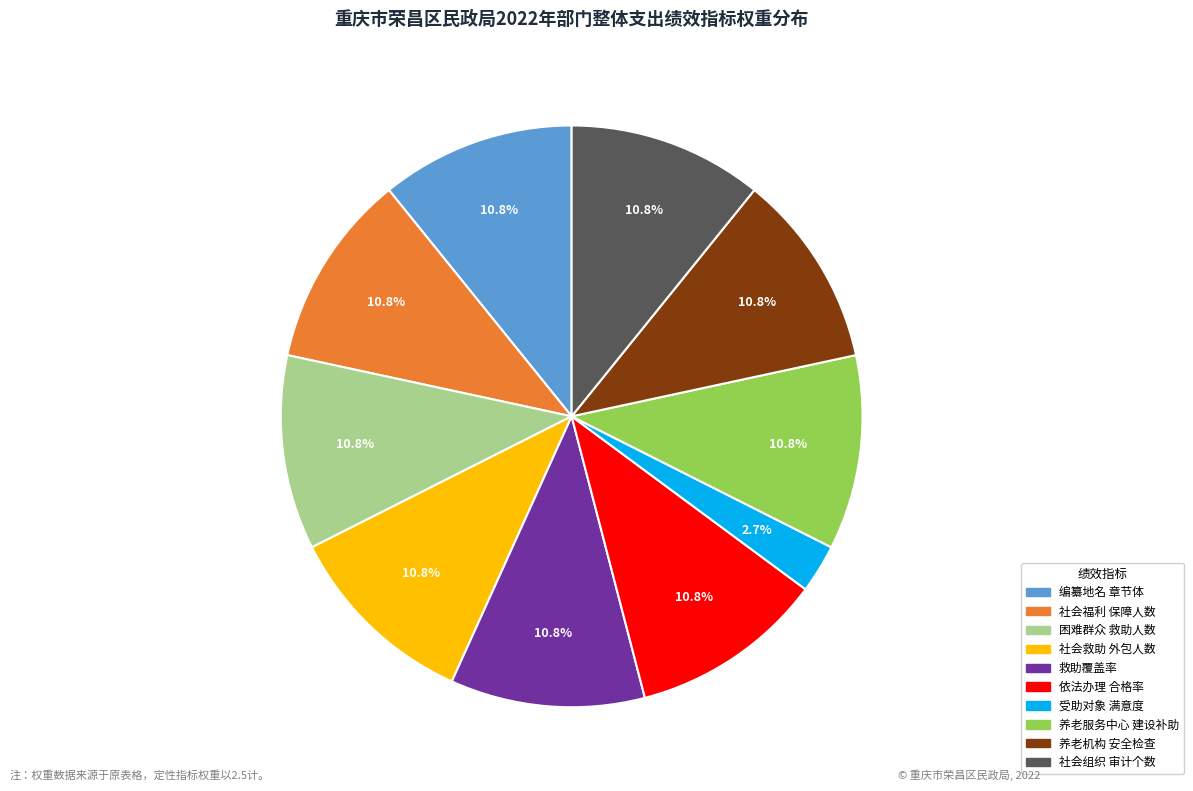

Does any single category account for the majority?

No